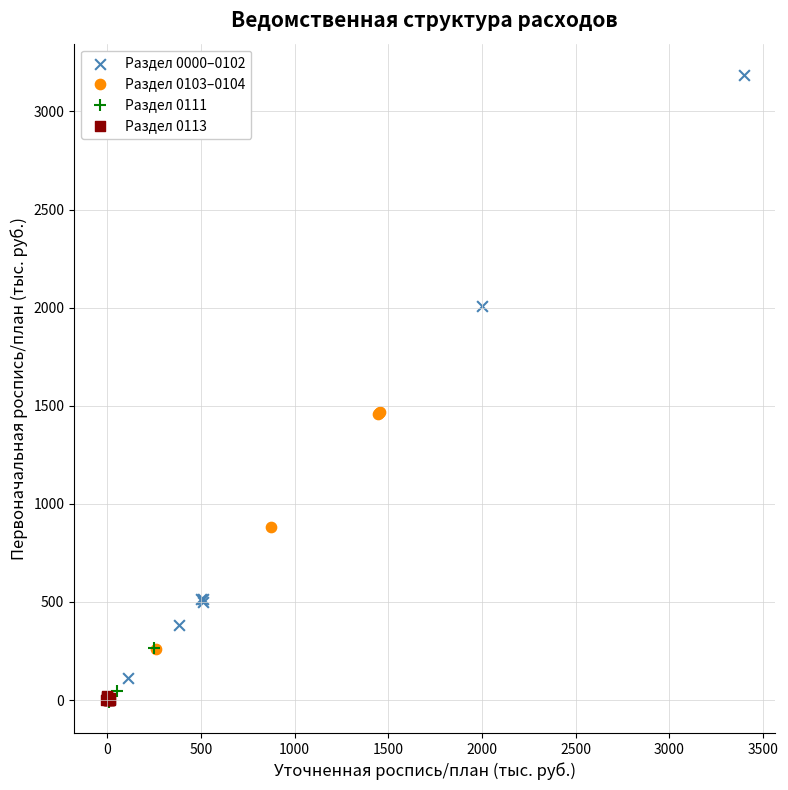

Which series has the widest spread of Y values?

Раздел 0000–0102